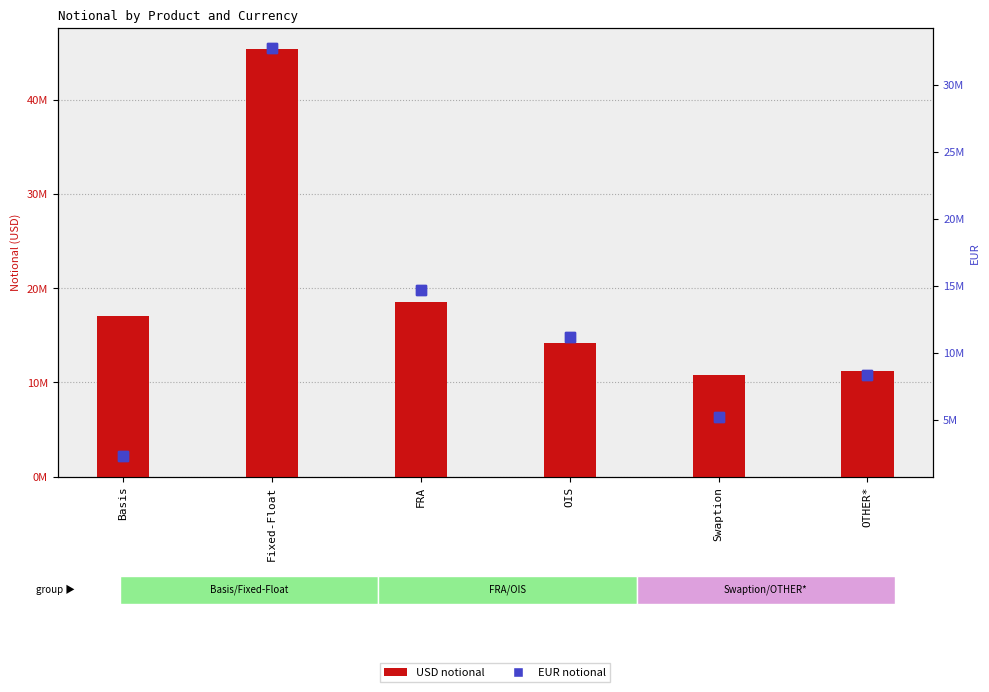

What is the label of the 2nd bar from the right?

Swaption